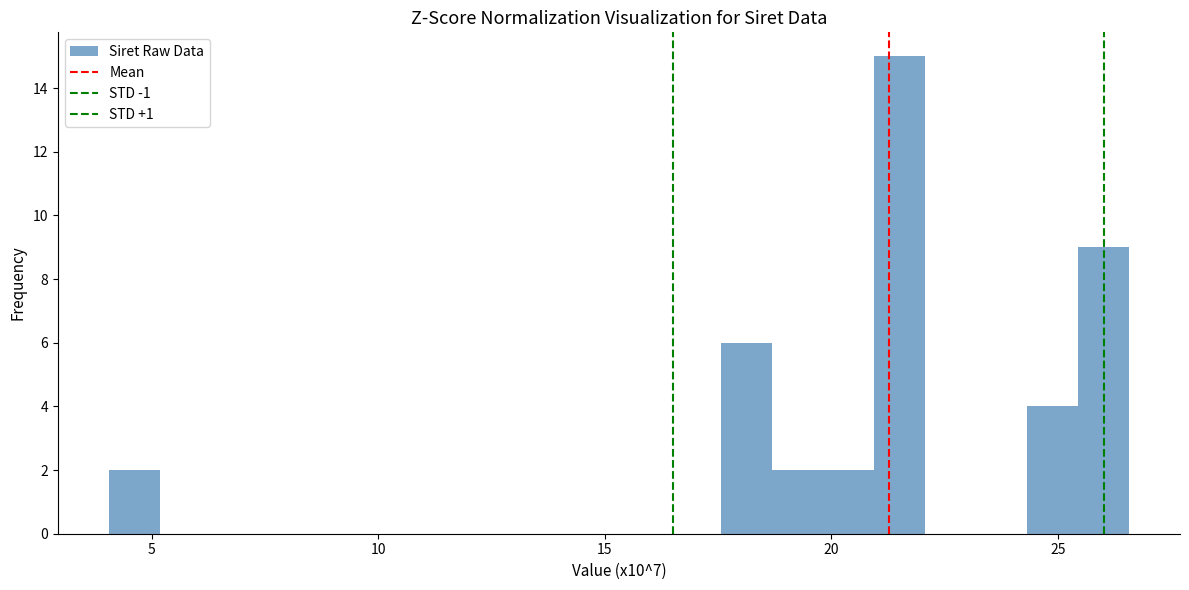

Read against the x-axis, roughly where is the centre of the tallest bar?

21.5